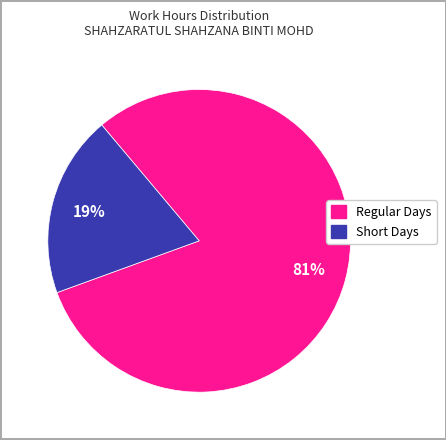

To the nearest percent, what is the average slice percentage?

50%